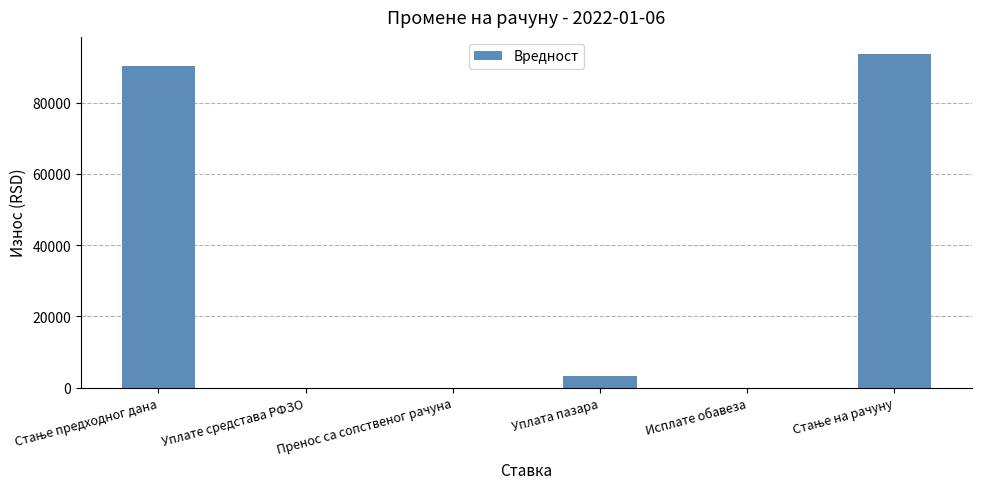

True or false: the data shows -39696.6 at Исплате обавеза.

False